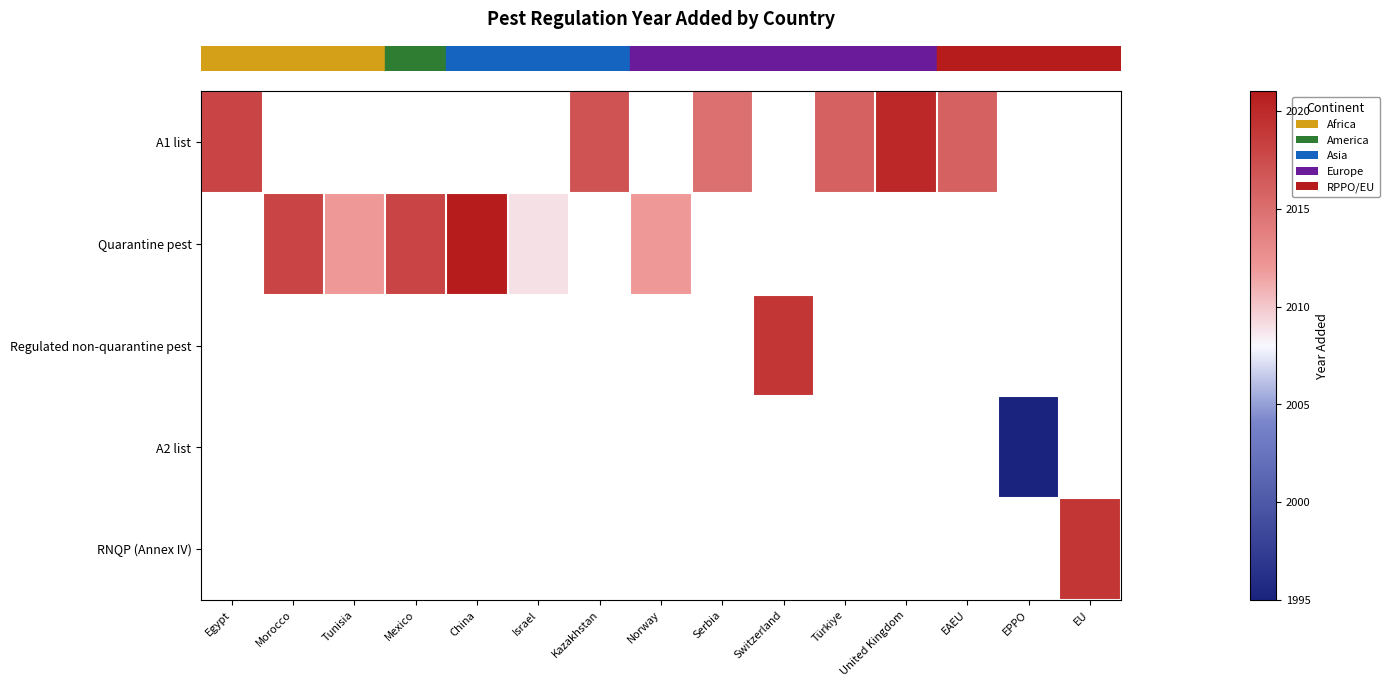

Count the number of categories in the chart.

15